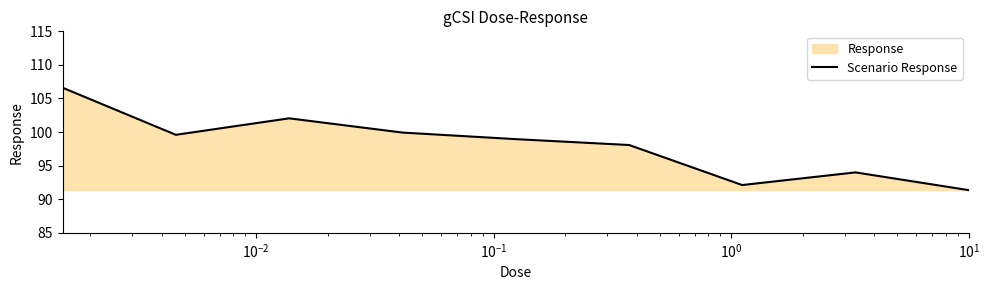

What is the difference between the maximum and minimum values?

15.3